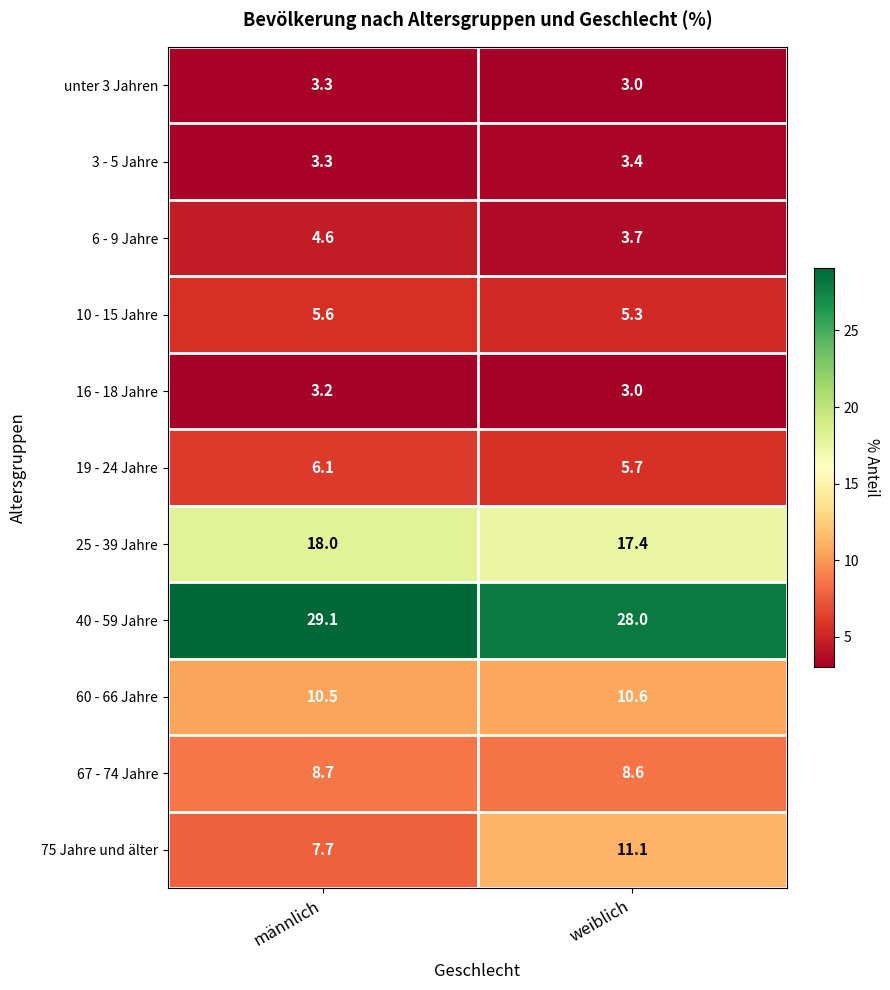

What is the maximum value shown in the chart?

29.1